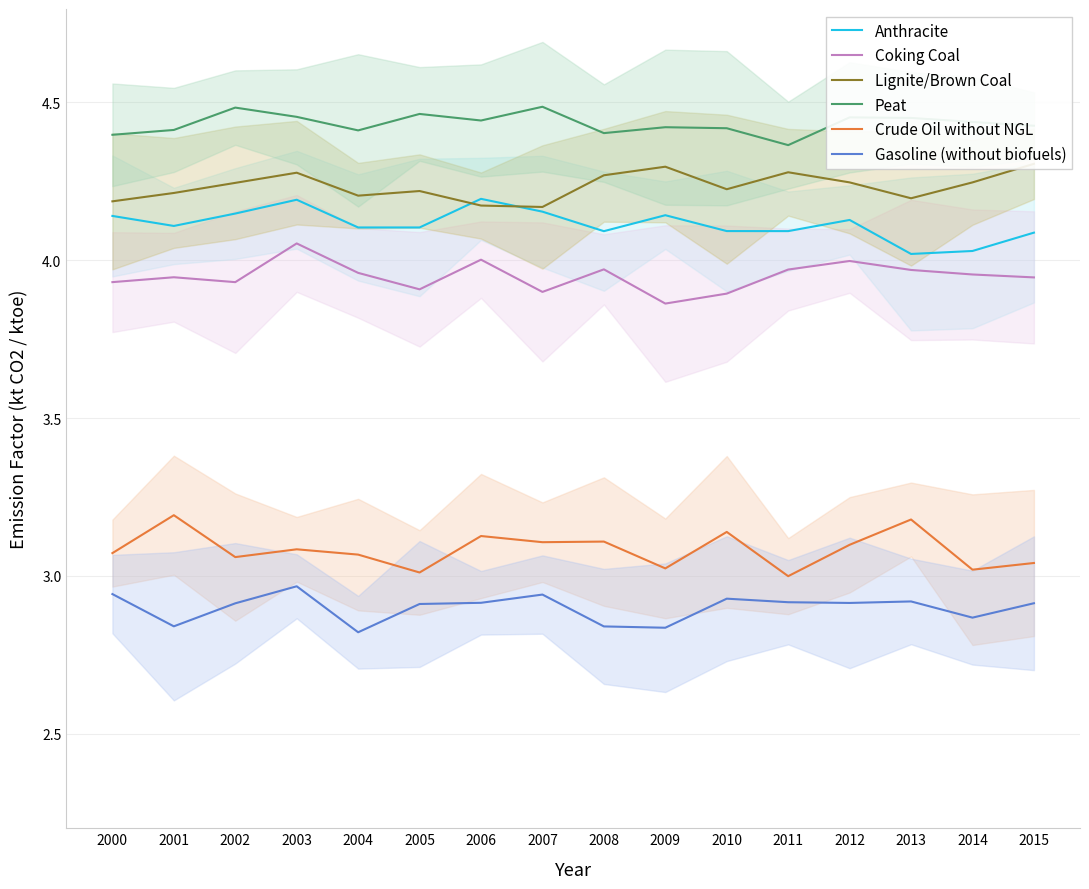

Which label corresponds to the largest value in the chart?

2007